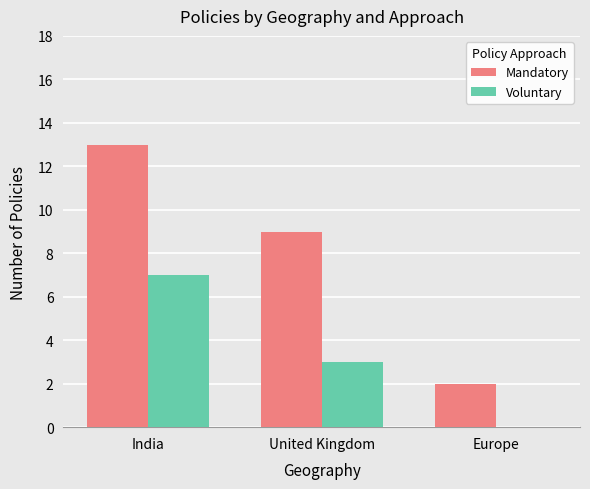

What is the spread (max minus min) of values at India?

6